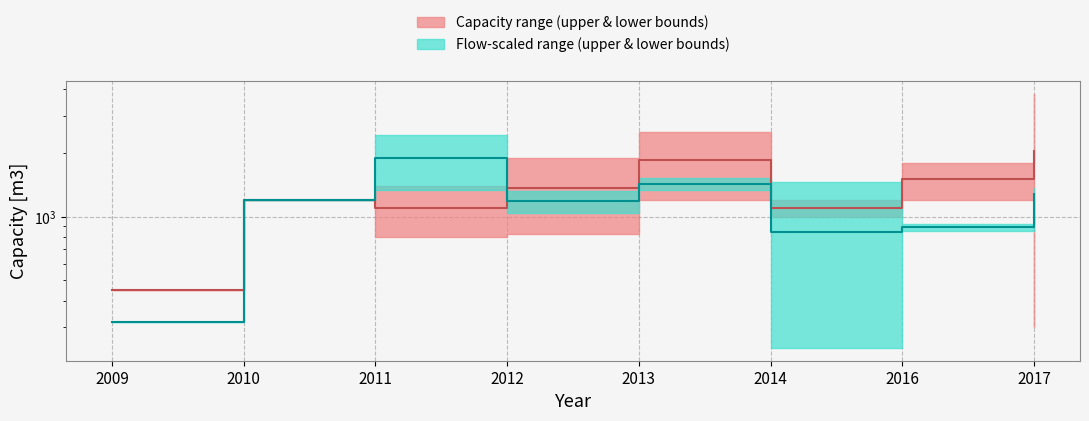

At which label does Capacity median first exceed 1365?

2013